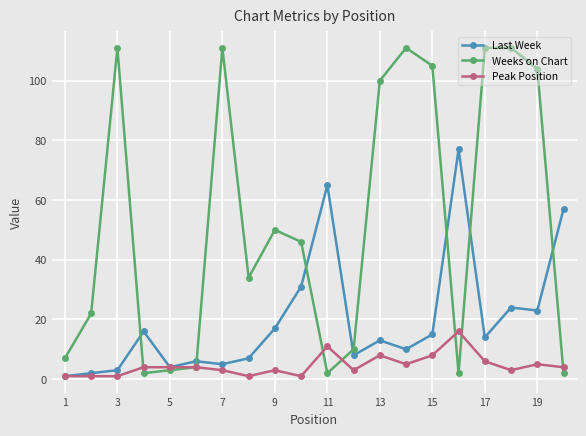

Which series has the widest spread of values?

Weeks on Chart